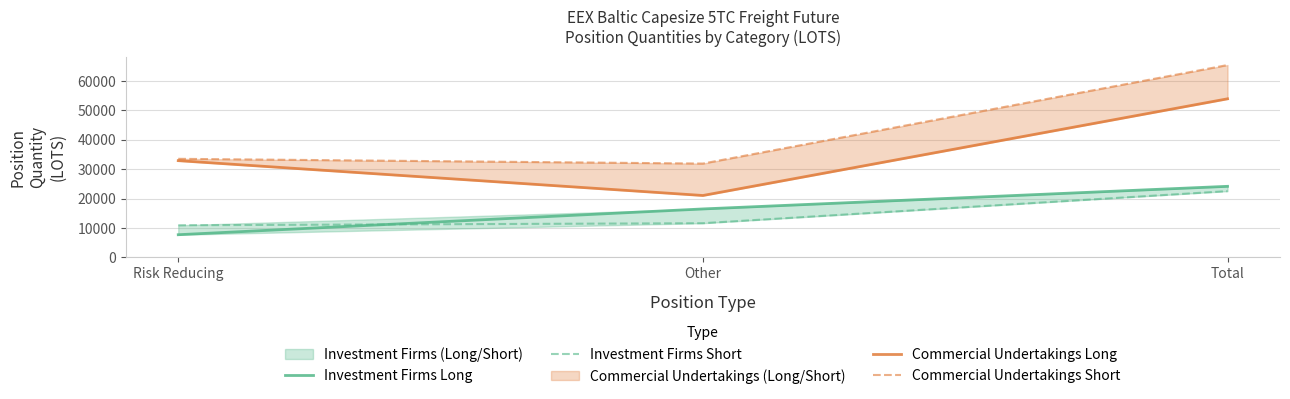

What is the highest value of the Commercial Undertakings Long series?

53905.9